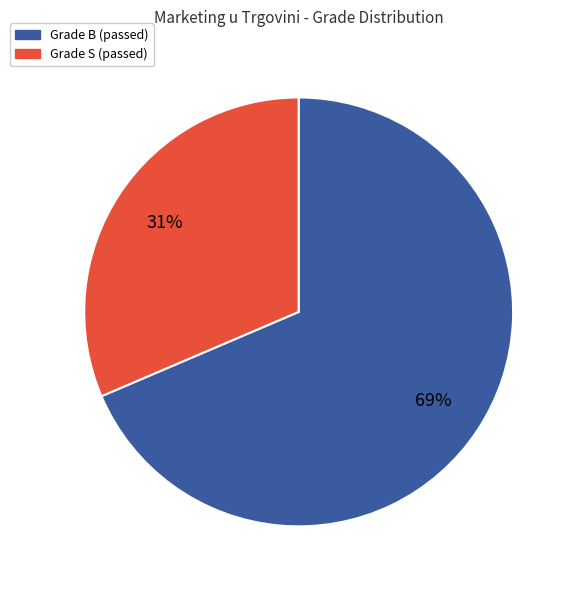

Does any single category account for the majority?

Yes